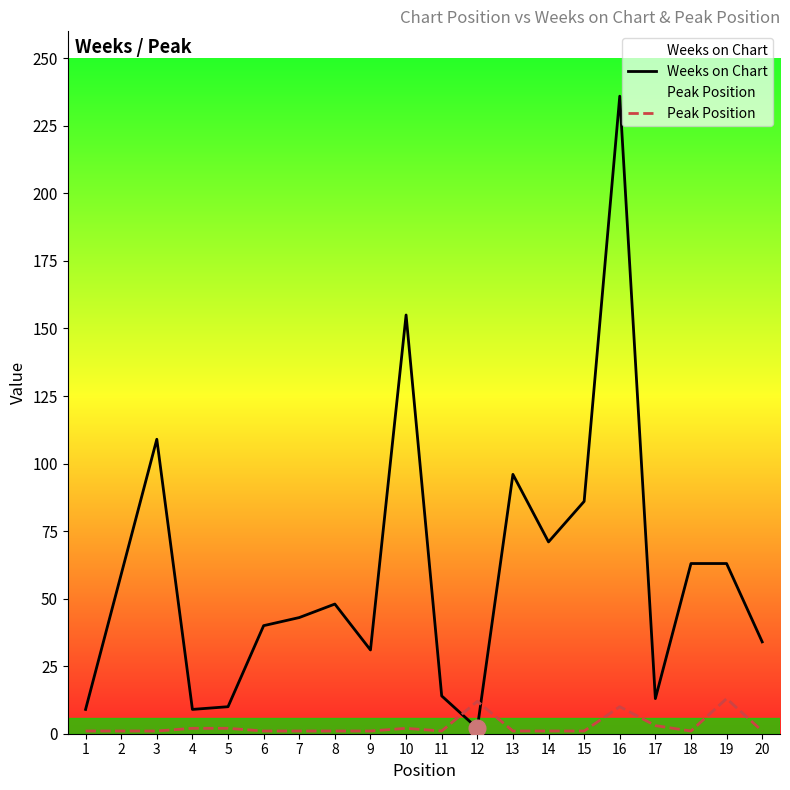

Where do Weeks on Chart and Peak Position first cross each other?

11 and 12